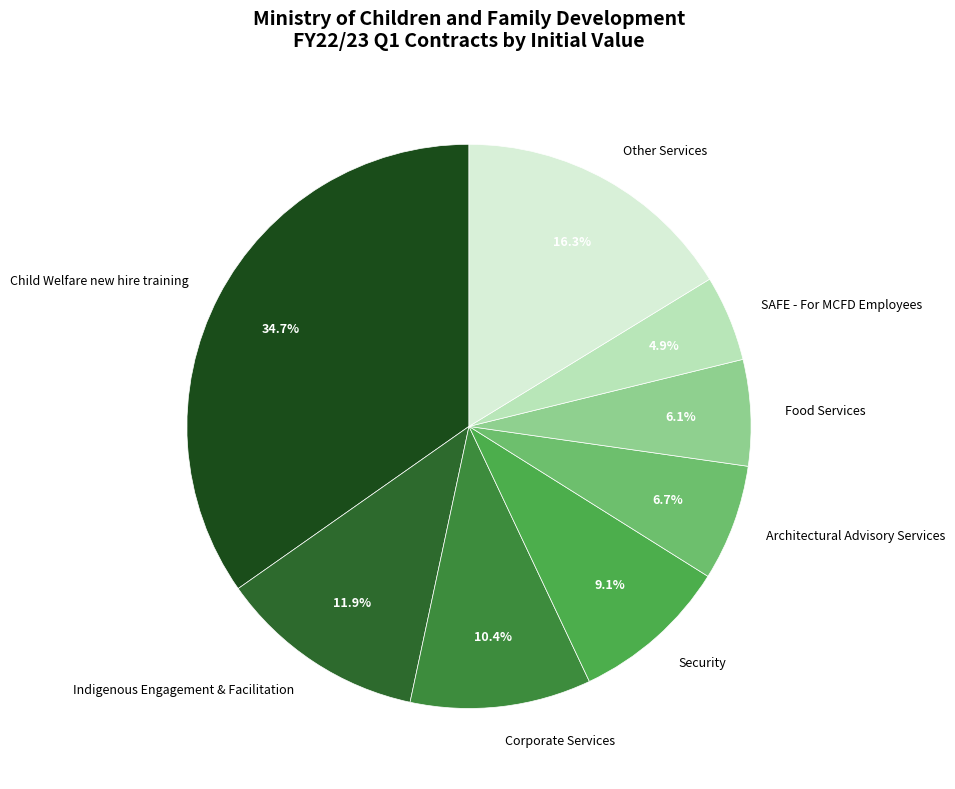

Which slice is the smallest?

SAFE - For MCFD Employees